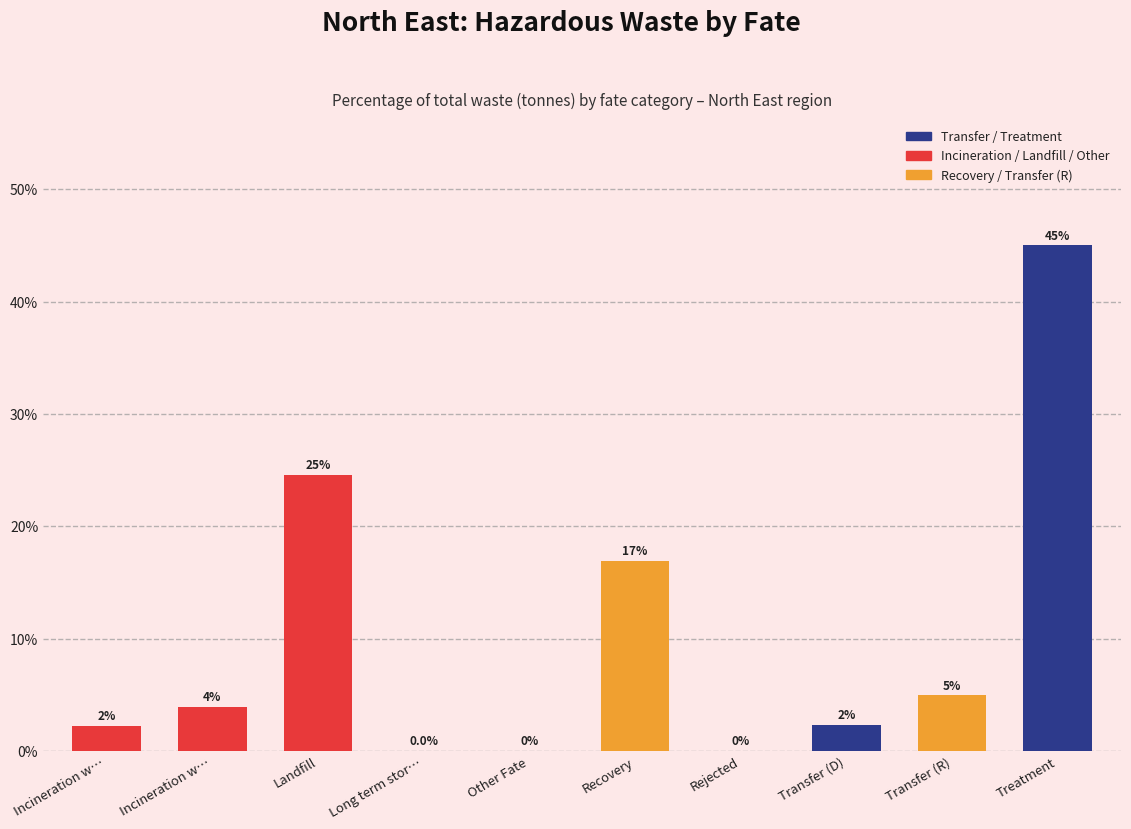

How many positive values are there?

9